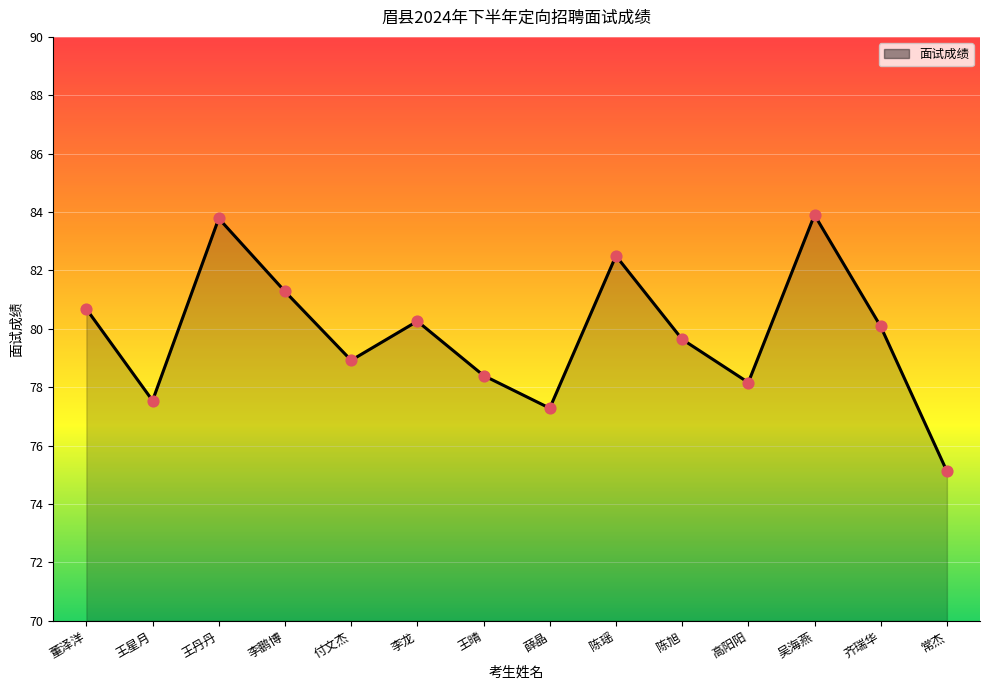

Approximately how many times larger is the value at 付文杰 compared to 李鹏博?

1.0